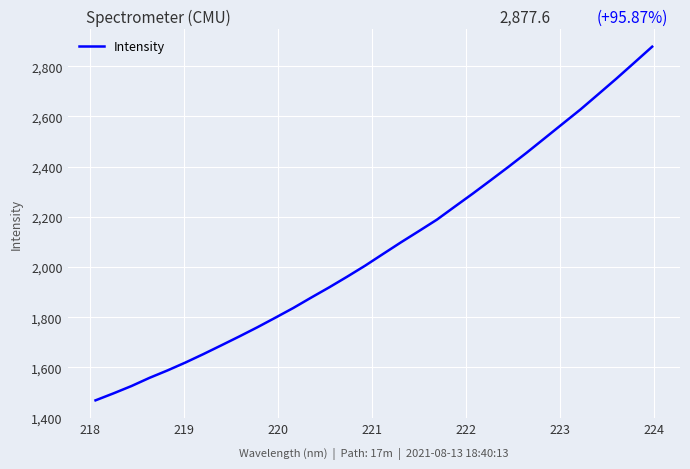

What is the minimum value shown in the chart?

1469.2